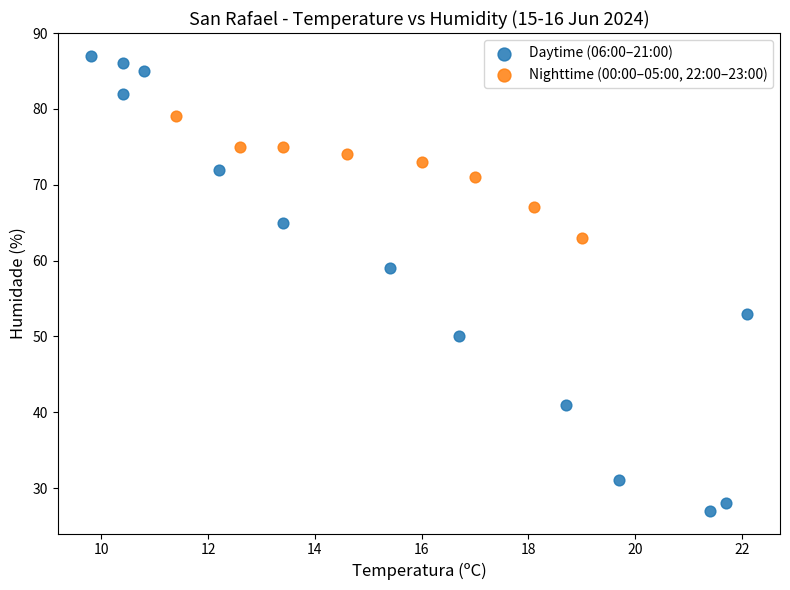

Which series contains the highest Y value?

Daytime (06:00–21:00)